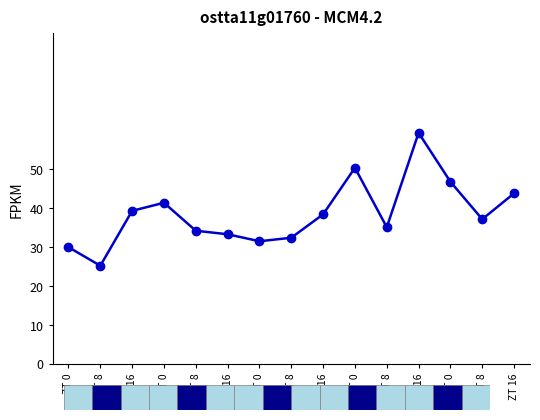

Rank the categories by value from lowest to highest.

ZT 8, ZT 0, ZT 0, ZT 8, ZT 16, ZT 8, ZT 8, ZT 8, ZT 16, ZT 16, ZT 0, ZT 16, ZT 0, ZT 0, ZT 16